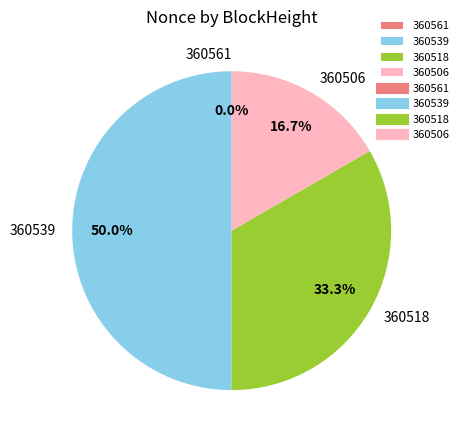

Is 360539 the majority of the pie?

No